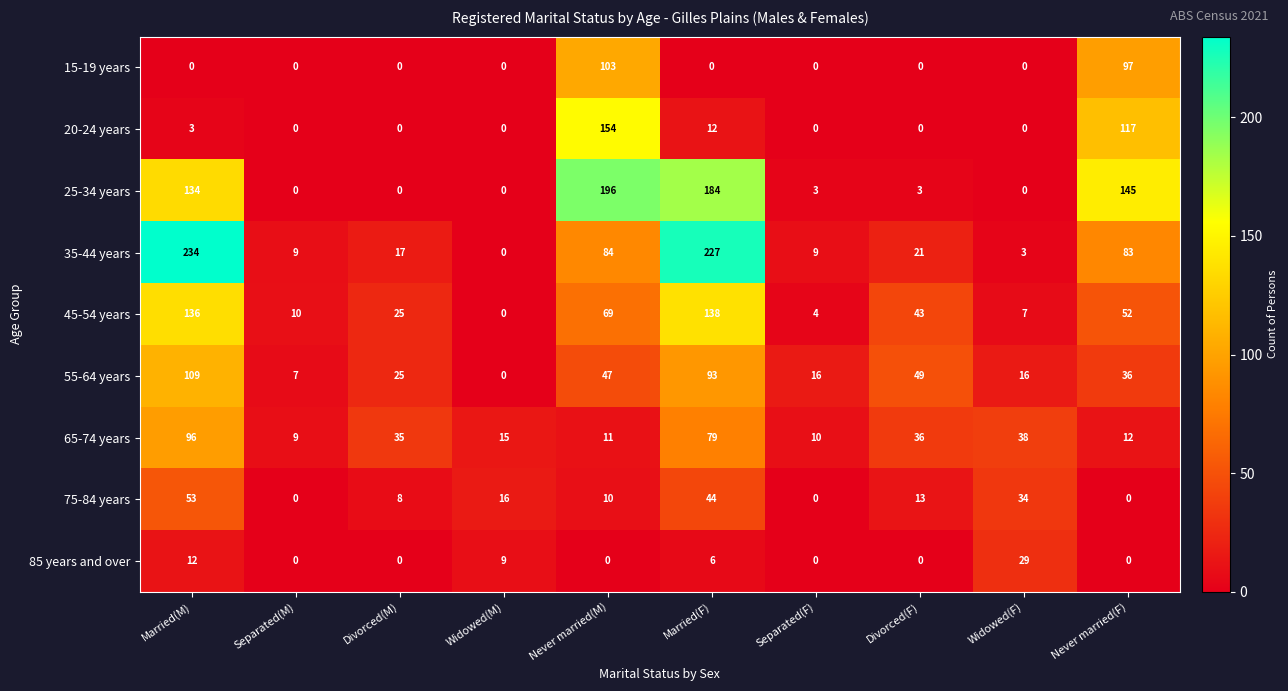

Is it true that 65-74 years equals 35 at Divorced(M)?

True